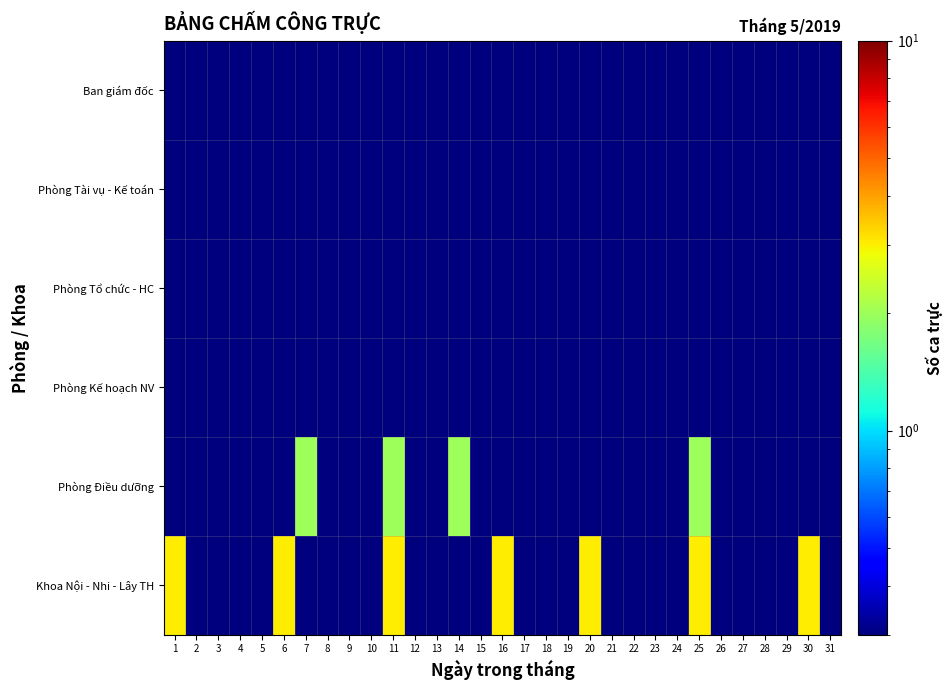

At how many categories does at least one series exceed 1?

9